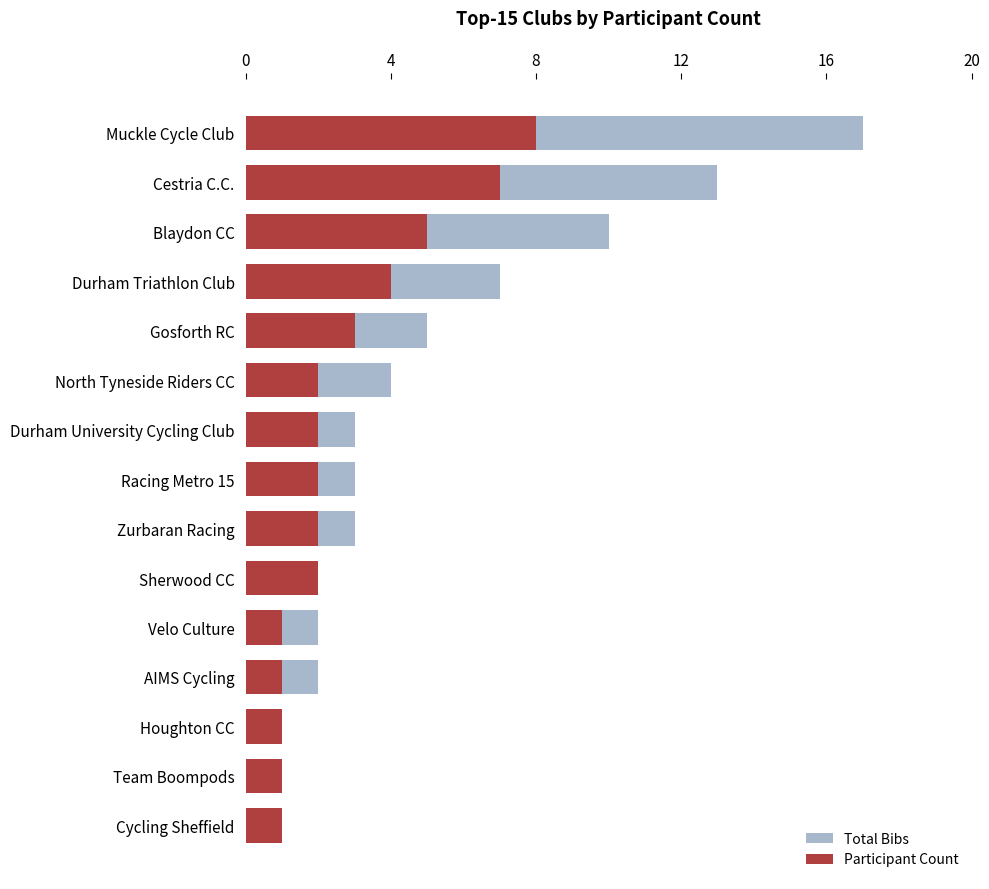

The Participant Count series shows 1 at Houghton CC. True or false?

True